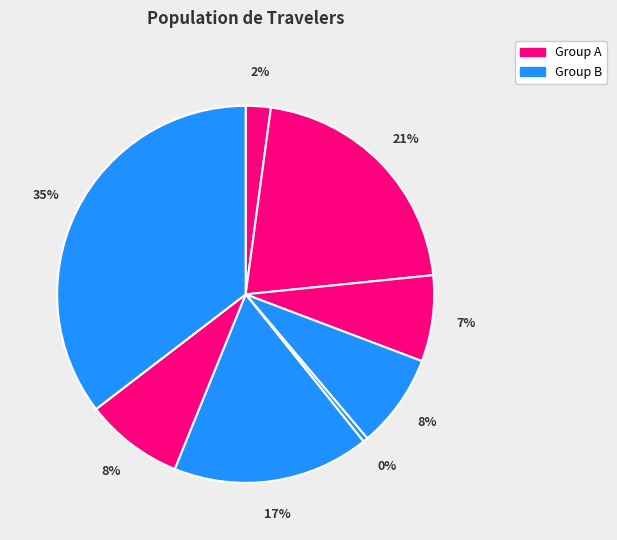

Count the number of slices in the pie.

8